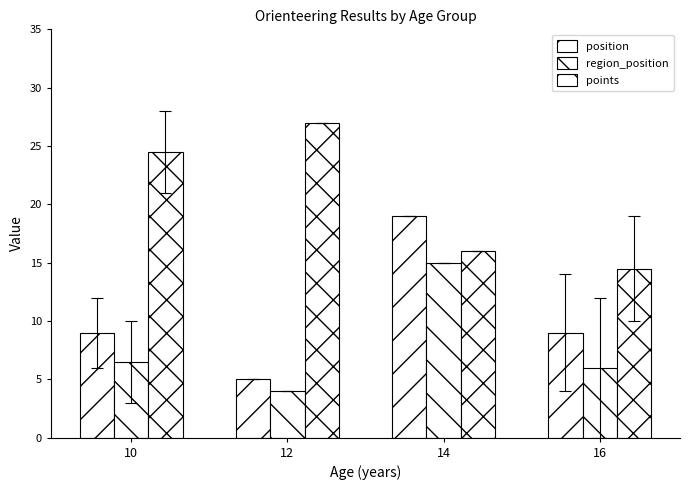

At which category is the sum across all series the highest?

14